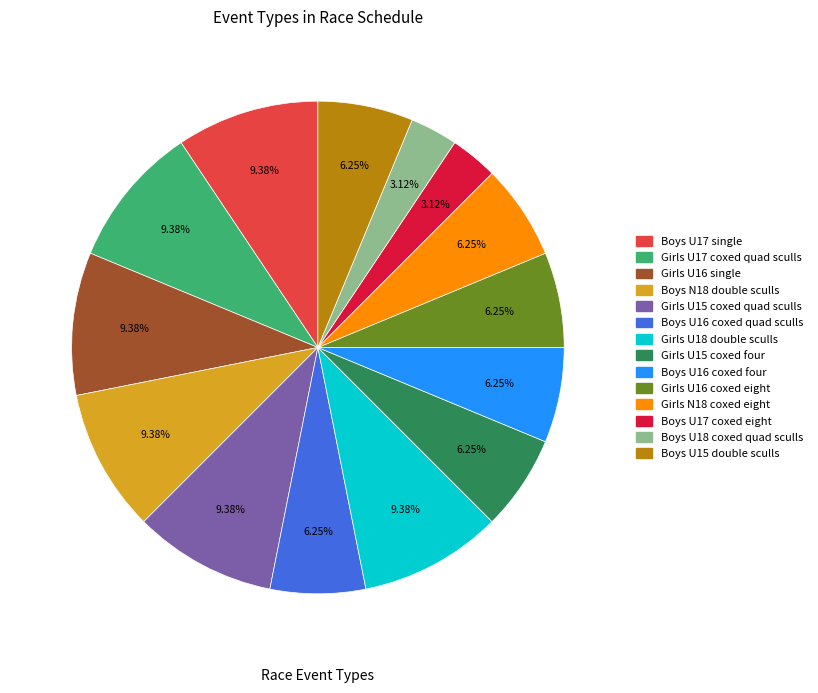

Does Boys N18 double sculls represent more than half of the total?

No